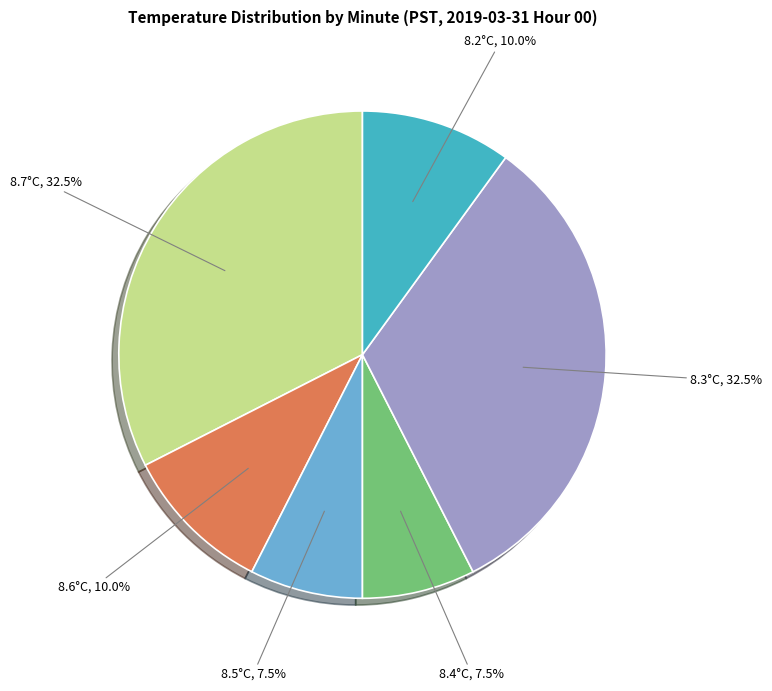

Is there any slice that represents more than half of the pie?

No